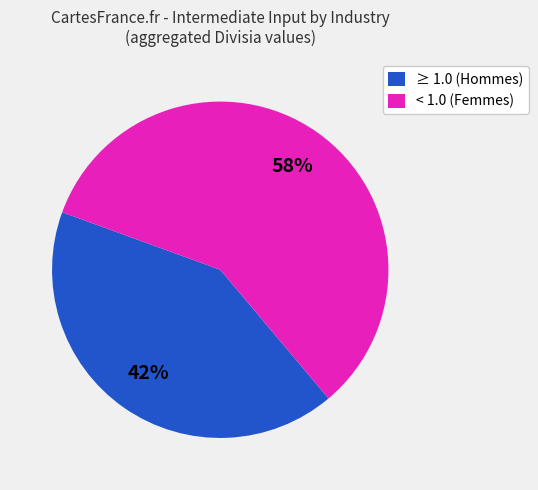

To the nearest percent, what is the average slice percentage?

50%